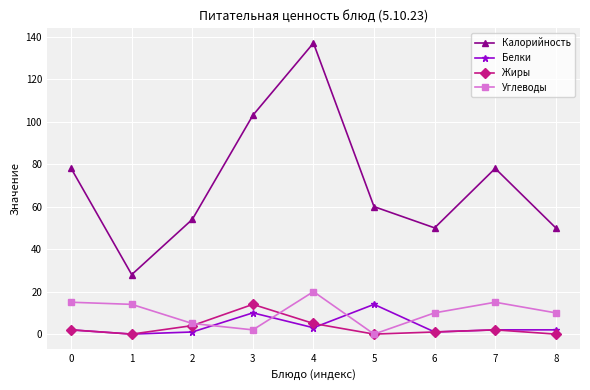

Is the value of Углеводы at 4 greater than the value of Жиры at 0?

Yes